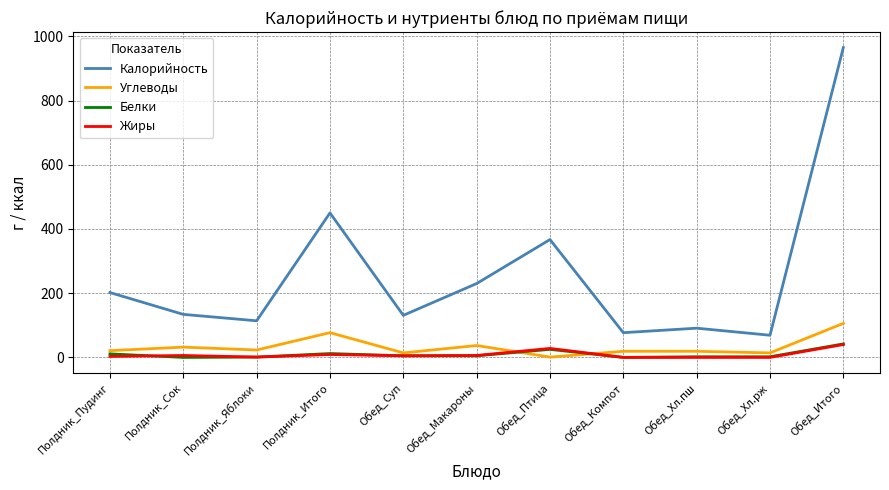

Count the number of categories in the chart.

11